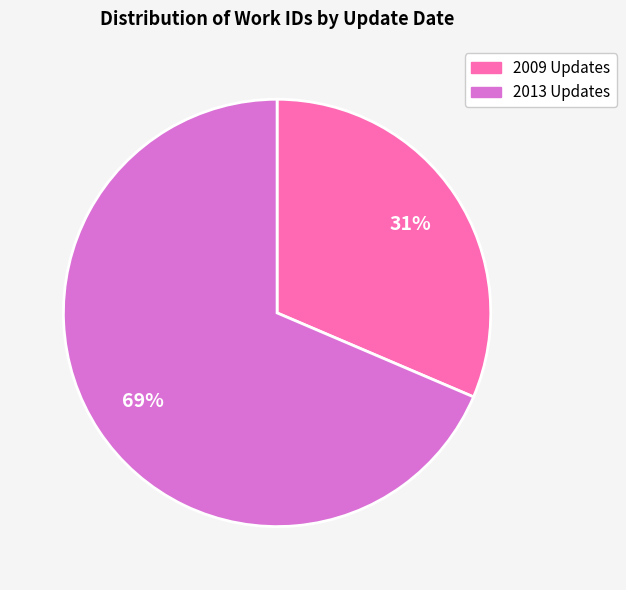

Is there any slice that represents more than half of the pie?

Yes